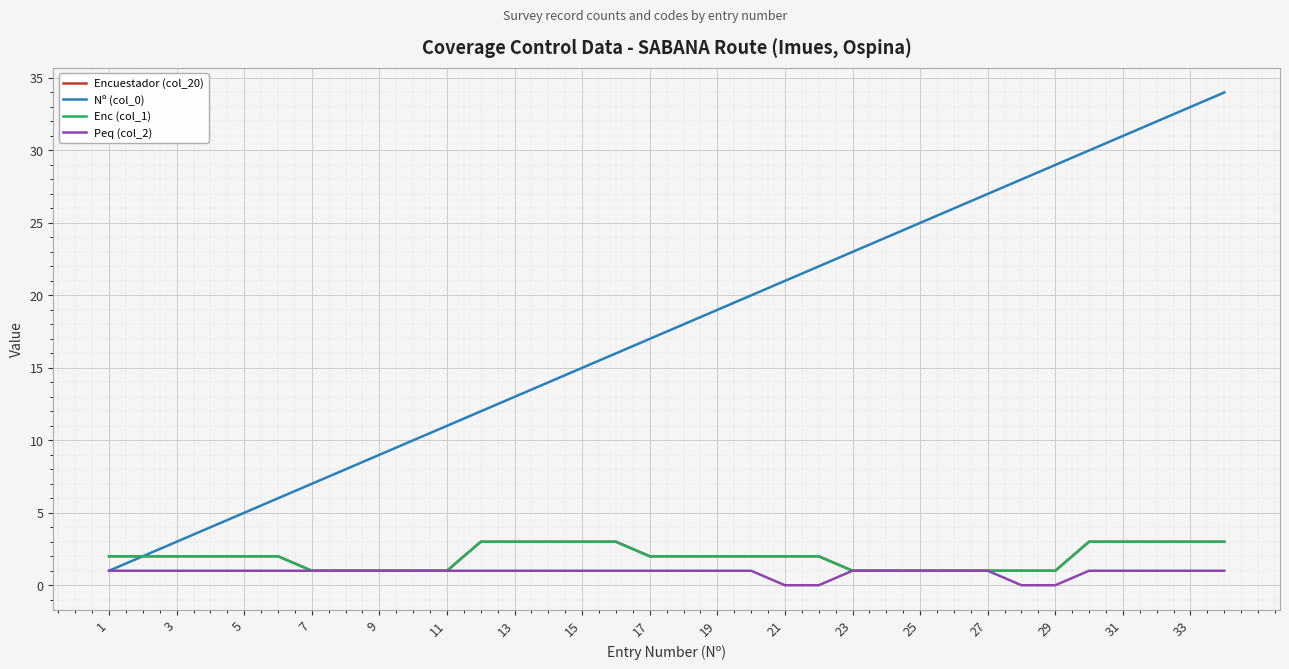

How many Enc (col_1) values are between 1 and 3?

34